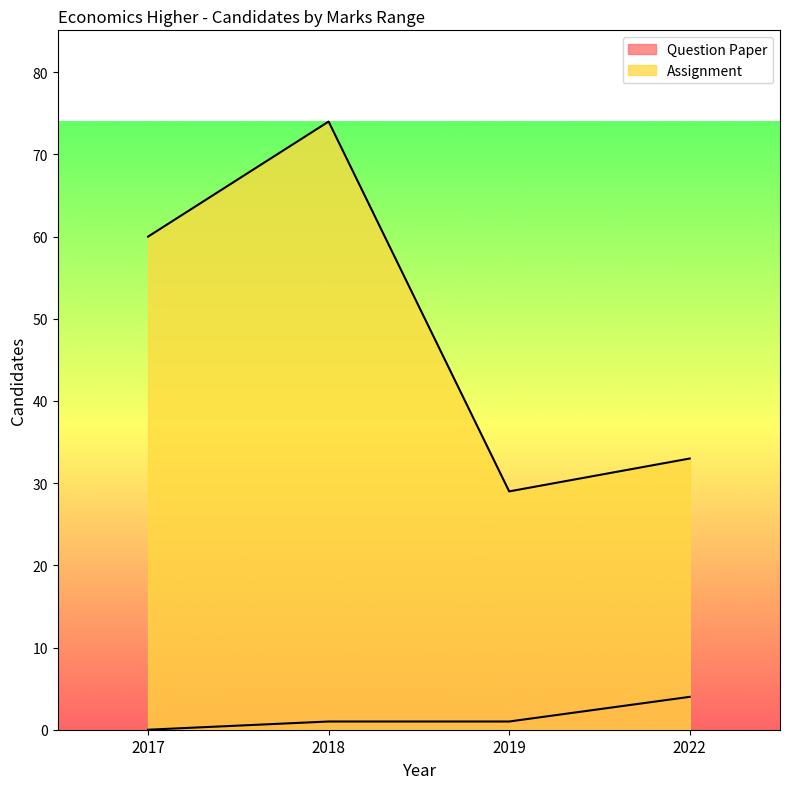

What is the sum of the Assignment values at 2018 and 2017?

134